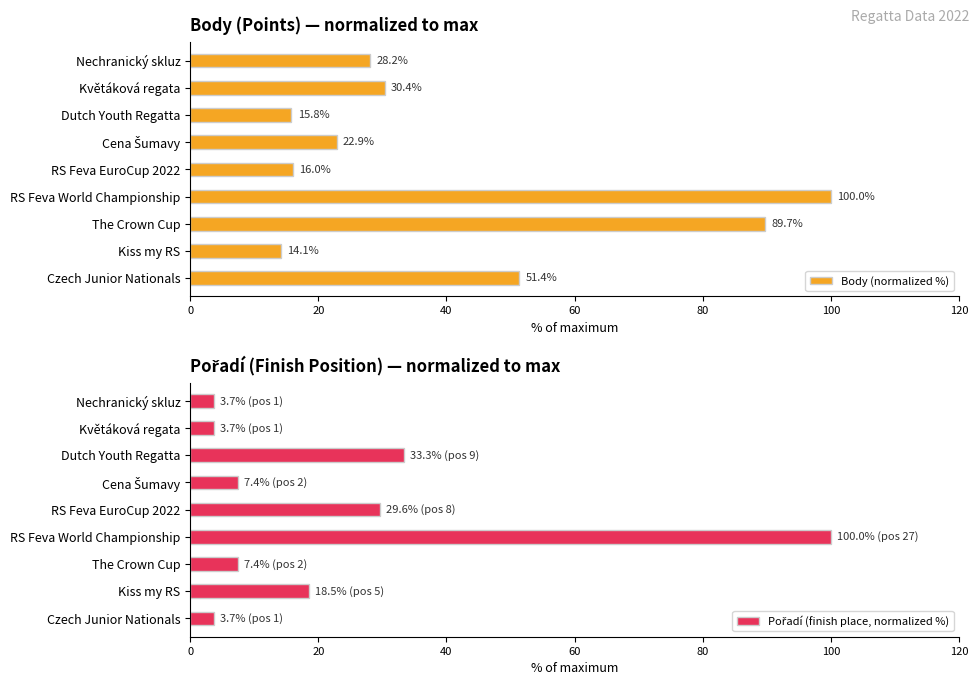

True or false: Body (normalized %) has a value of 132.7 at The Crown Cup.

False